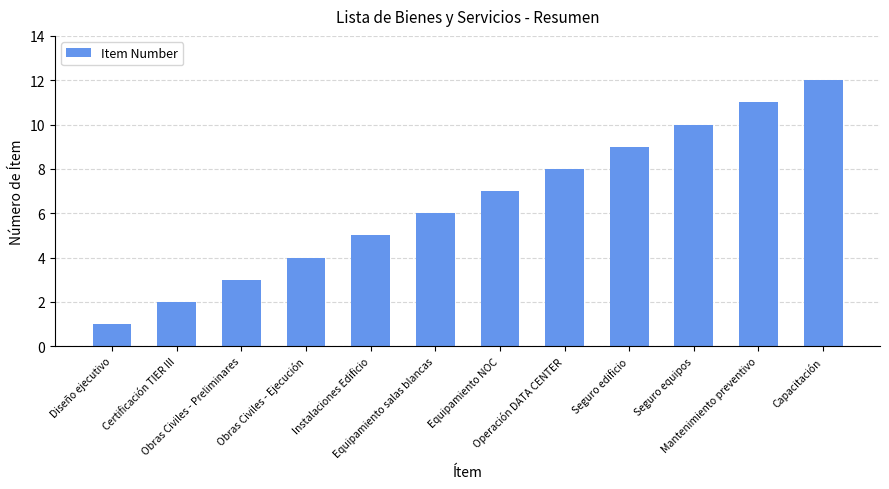

What is the value of the 2nd bar from the left?

2